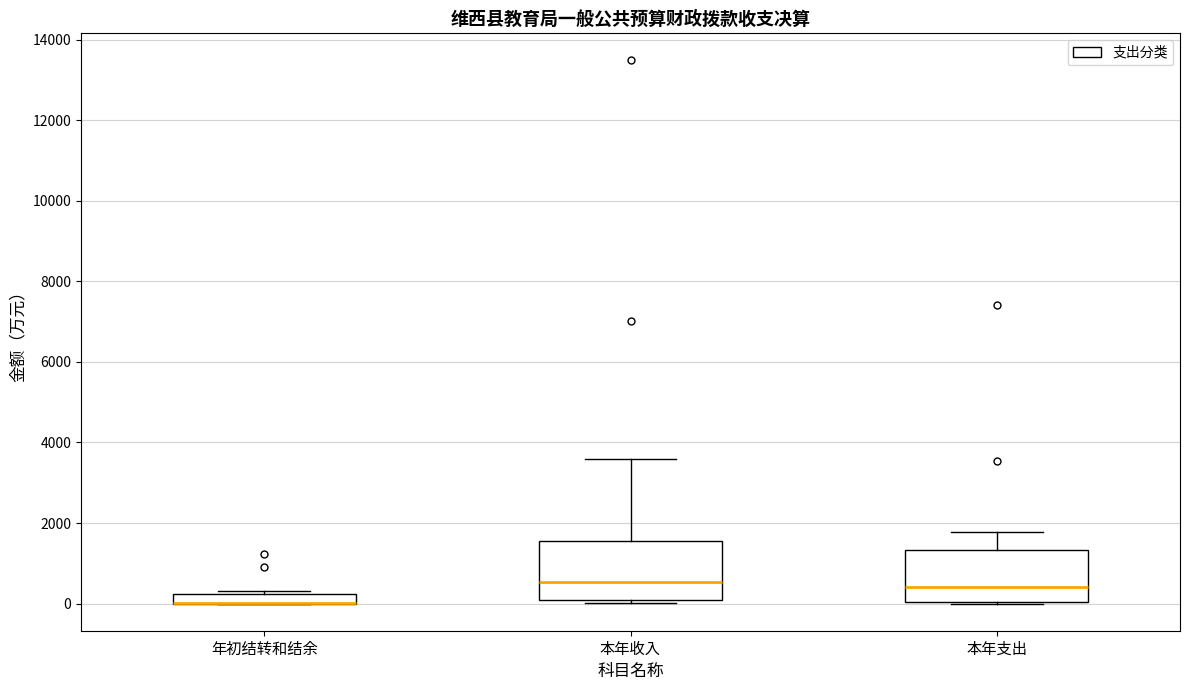

Where is the upper edge of the box for 年初结转和结余 on the y-axis? The values are not printed on the chart, so give them approximately, as read against the axis.

200